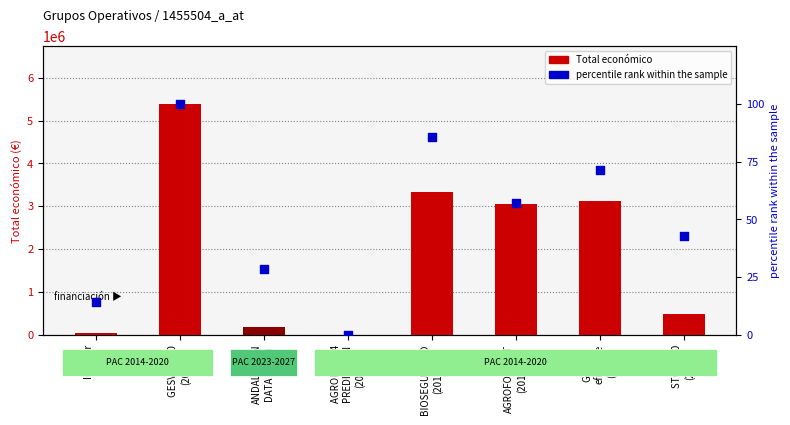

At which category is the sum across all series the highest?

GESVAC 4.0
(2018)